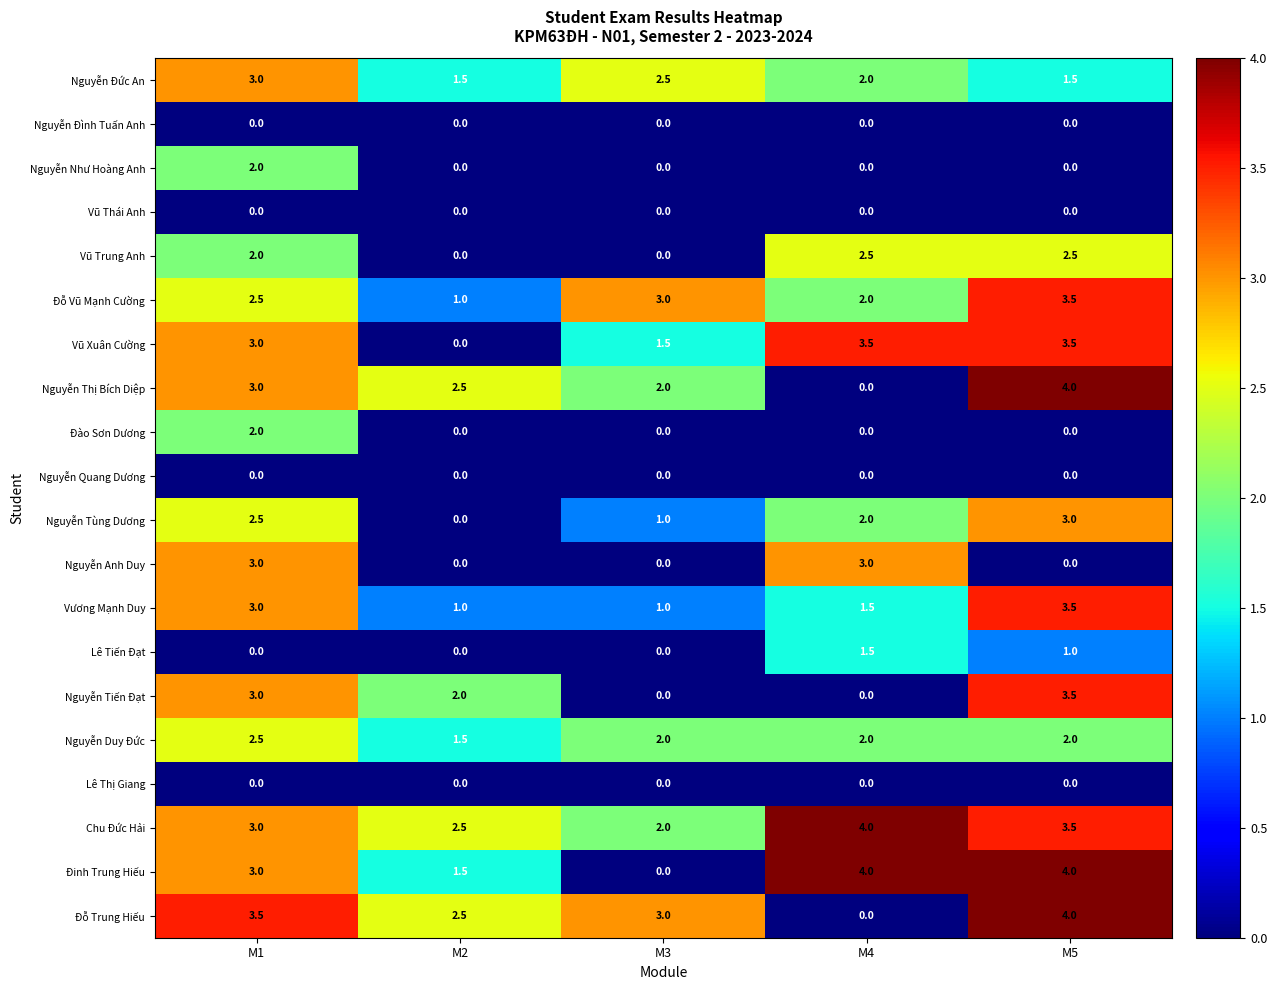

At which label does Đỗ Vũ Mạnh Cường reach its peak?

M5